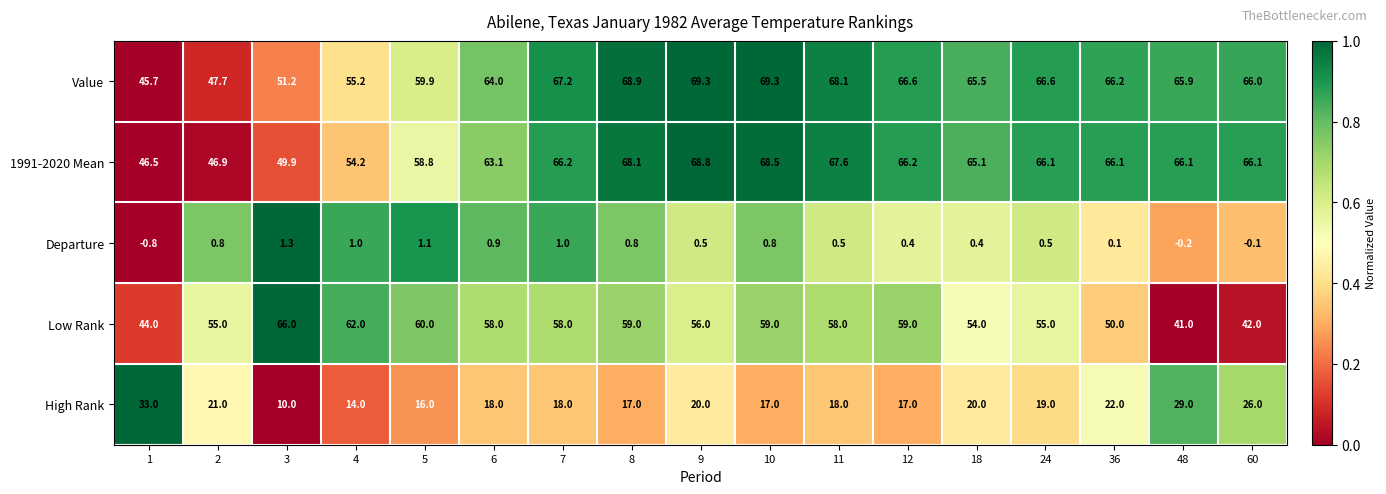

What is the difference between the second highest and second lowest values in the 1991-2020 Mean series?

21.6